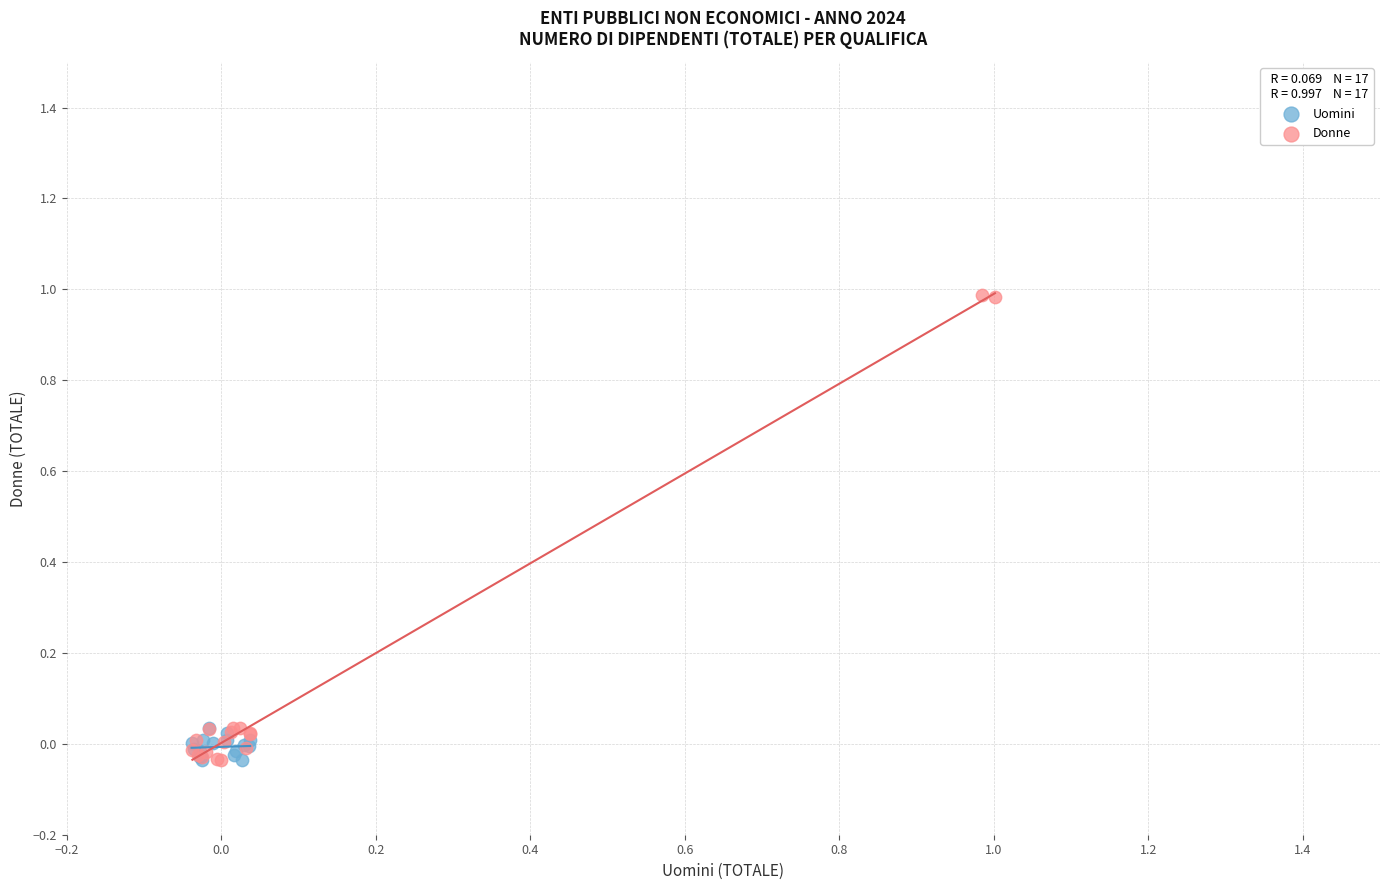

What are all the series names shown in the legend?

Uomini, Donne